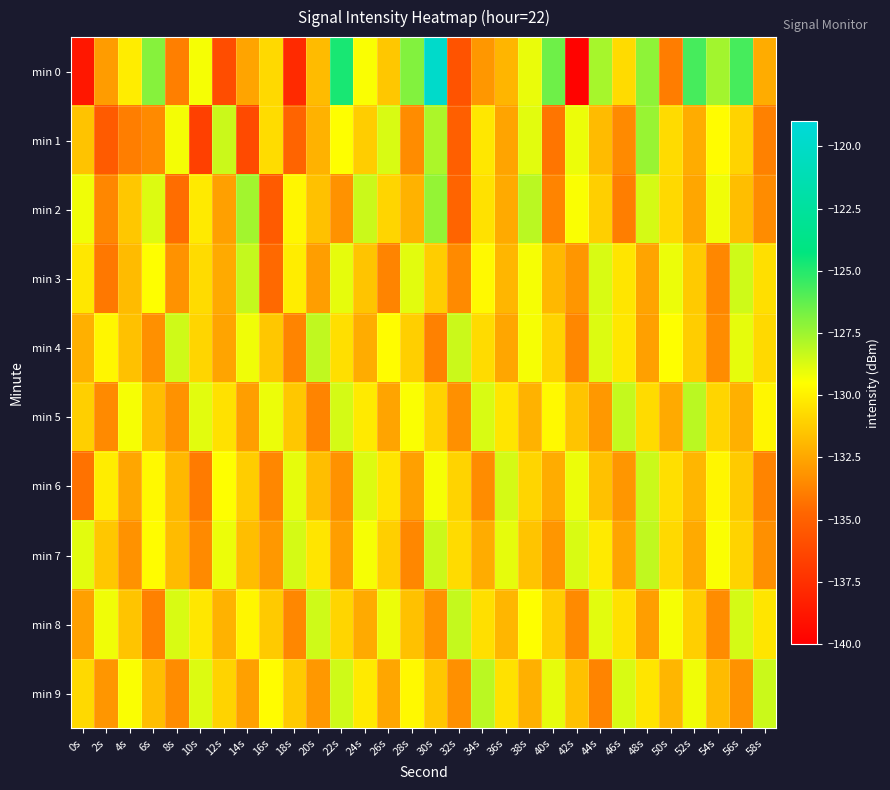

What is the total value across all series at 2s?

-1323.0